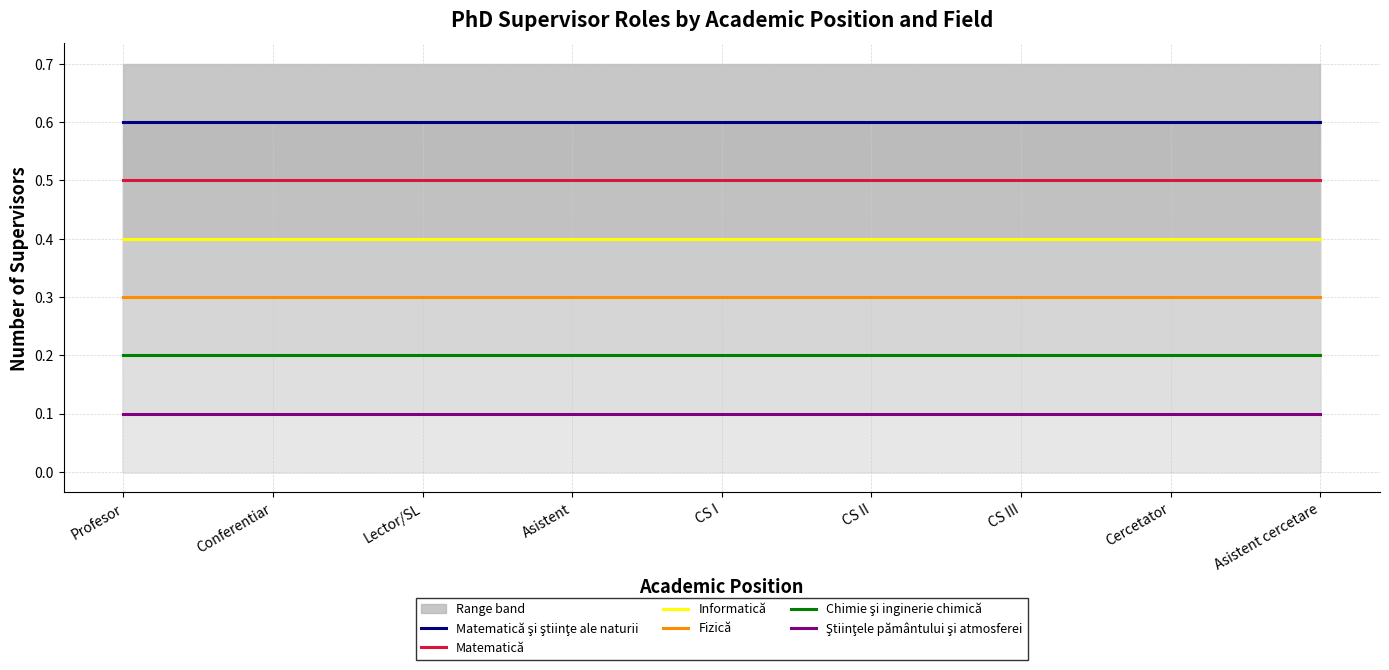

The Matematică series shows 0.8 at Asistent. True or false?

False